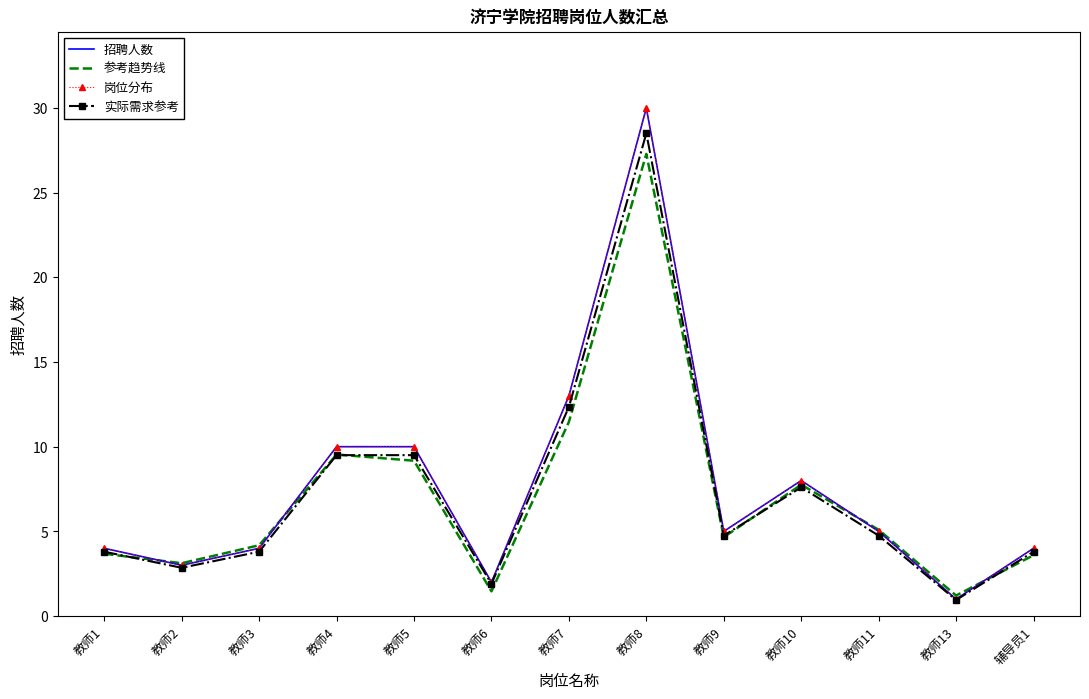

What is the label of the 6th point from the left?

教师6